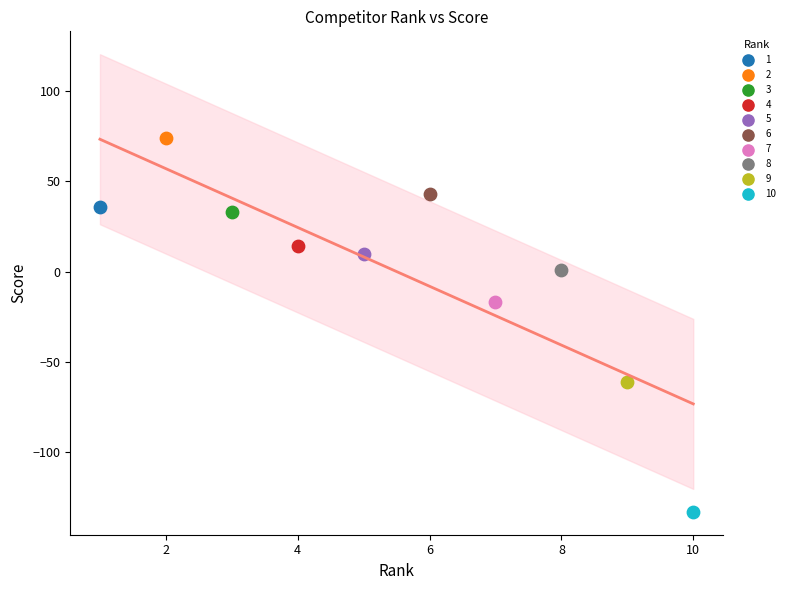

What are all the series names shown in the legend?

1, 2, 3, 4, 5, 6, 7, 8, 9, 10